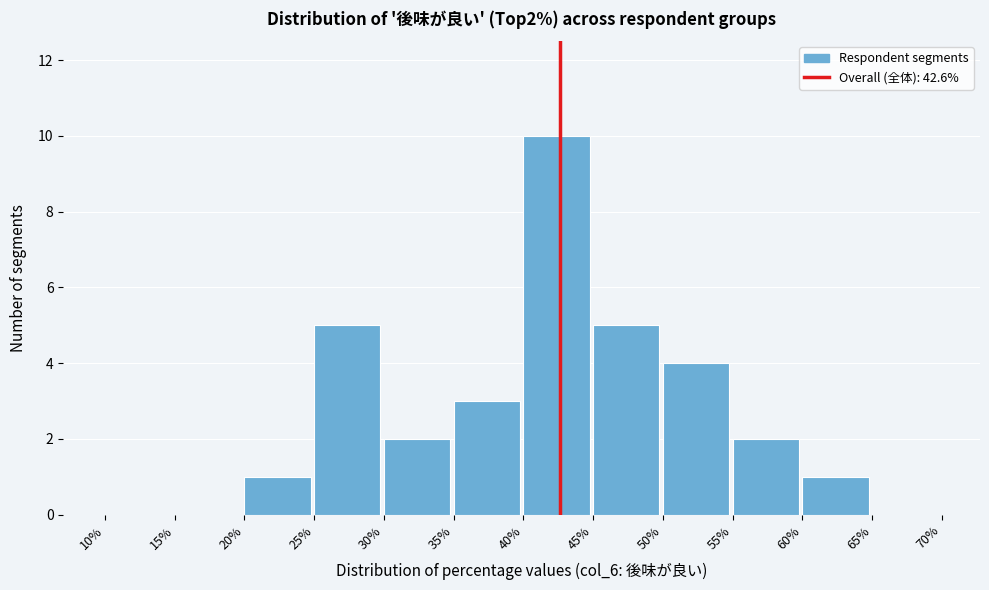

Reading left to right, list every bar in this chart as the range it spans on the x-axis followed by its height. The values are not printed on the chart, so give them approximately, as read against the axis.

10% to 15%: 0
15% to 20%: 0
20% to 25%: 1
25% to 30%: 5
30% to 35%: 2
35% to 40%: 3
40% to 45%: 10
45% to 50%: 5
50% to 55%: 4
55% to 60%: 2
60% to 65%: 1
65% to 70%: 0